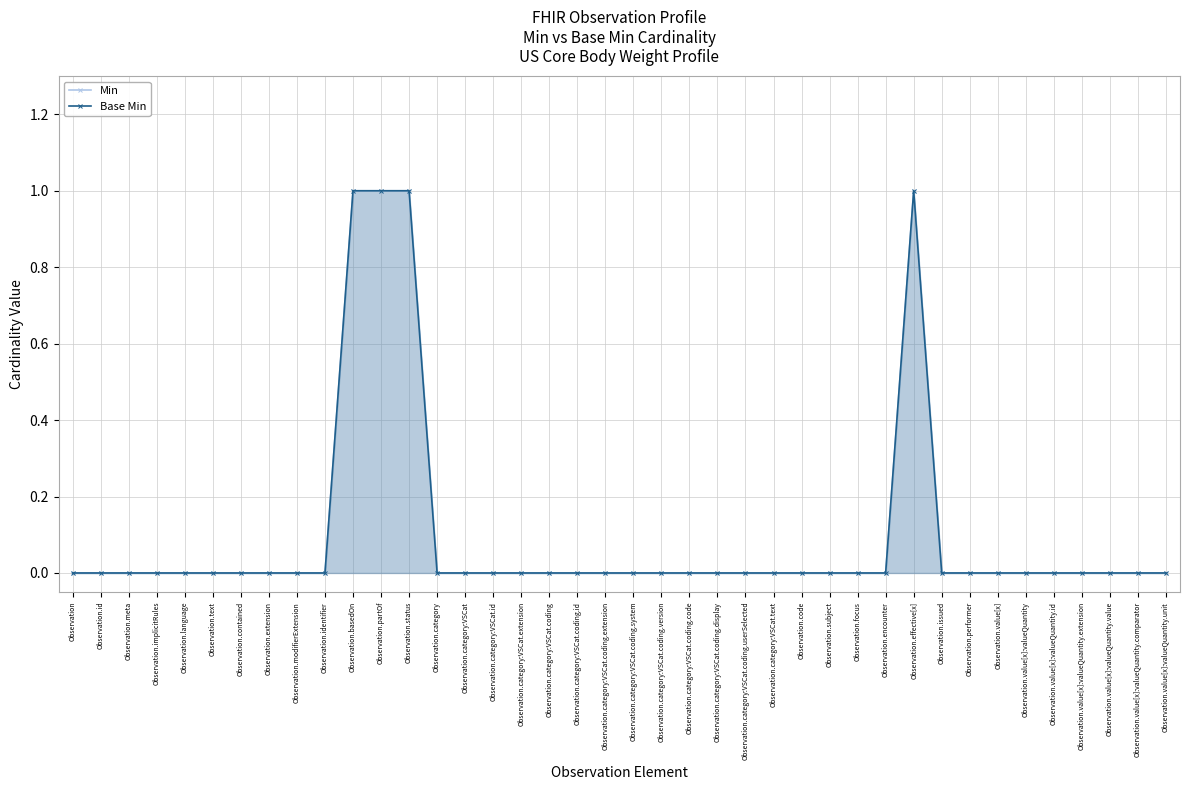

Which label corresponds to the largest value in the chart?

Observation.basedOn